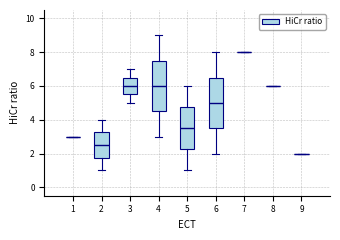

Reading left to right, read every box against the y-axis: the position of its median line, the range the box covers, and the ends of its whiskers. The values are not printed on the chart, so give them approximately, as read against the axis.

1: box collapsed to a line at 3.0, whiskers 3.0 to 3.0
2: median 2.6, box 1.8 to 3.2, whiskers 1.0 to 4.0
3: median 6.0, box 5.6 to 6.6, whiskers 5.0 to 7.0
4: median 6.0, box 4.6 to 7.6, whiskers 3.0 to 9.0
5: median 3.6, box 2.2 to 4.8, whiskers 1.0 to 6.0
6: median 5.0, box 3.6 to 6.6, whiskers 2.0 to 8.0
7: box collapsed to a line at 8.0, whiskers 8.0 to 8.0
8: box collapsed to a line at 6.0, whiskers 6.0 to 6.0
9: box collapsed to a line at 2.0, whiskers 2.0 to 2.0